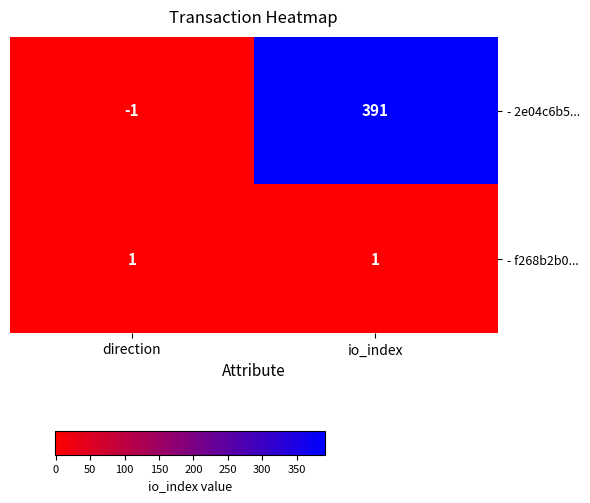

Reading left to right, transcribe all the data shown in this chart.

- 2e04c6b5...: -1	391
- f268b2b0...: 1	1